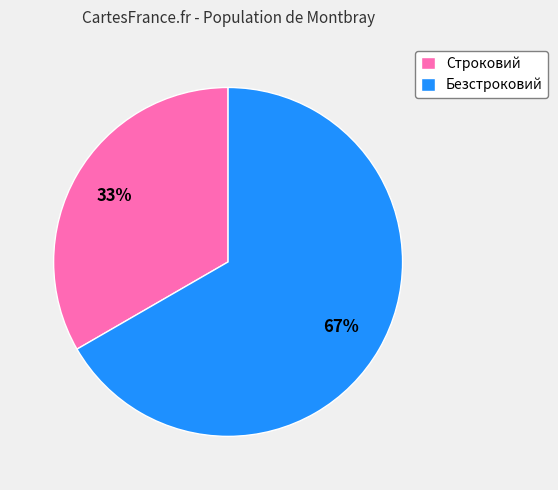

The Безстроковий slice represents 67% of the pie. True or false?

True